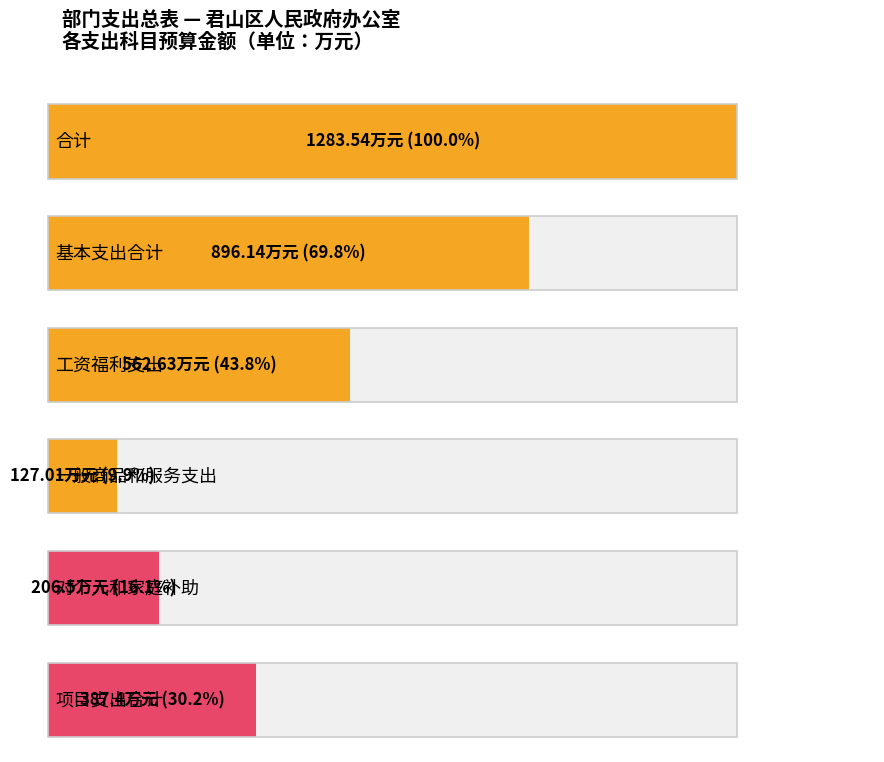

Between 一般公共服务支出 and 社会保障和就业支出, which series saw the biggest shift?

一般公共服务支出